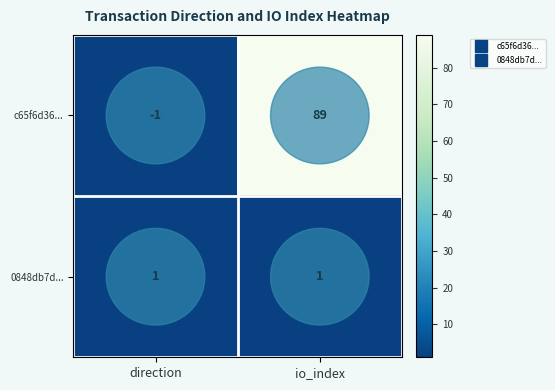

What is the average value of the c65f6d36... series?

44